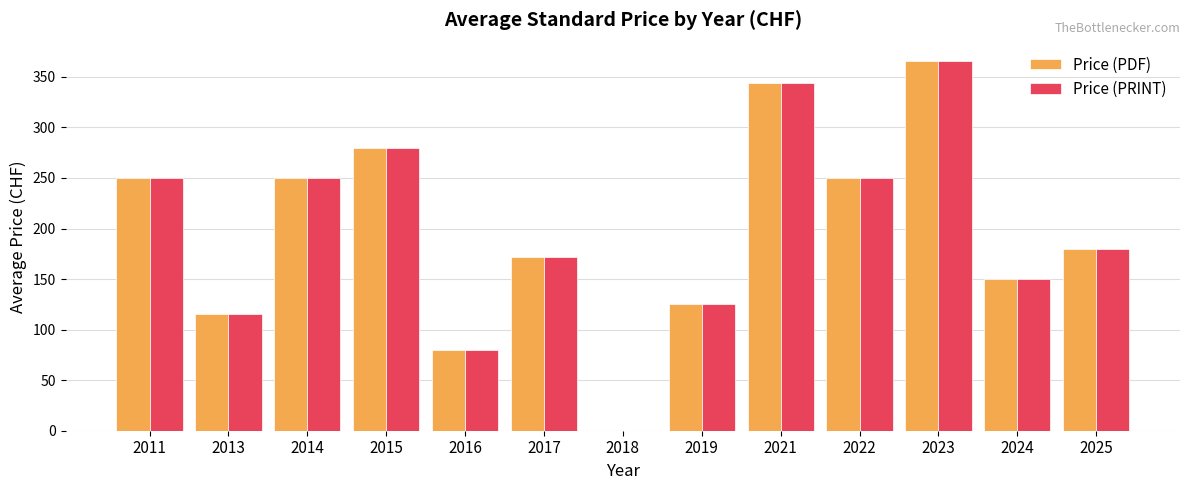

Where is Price (PDF) nearest to the value 182?

2025